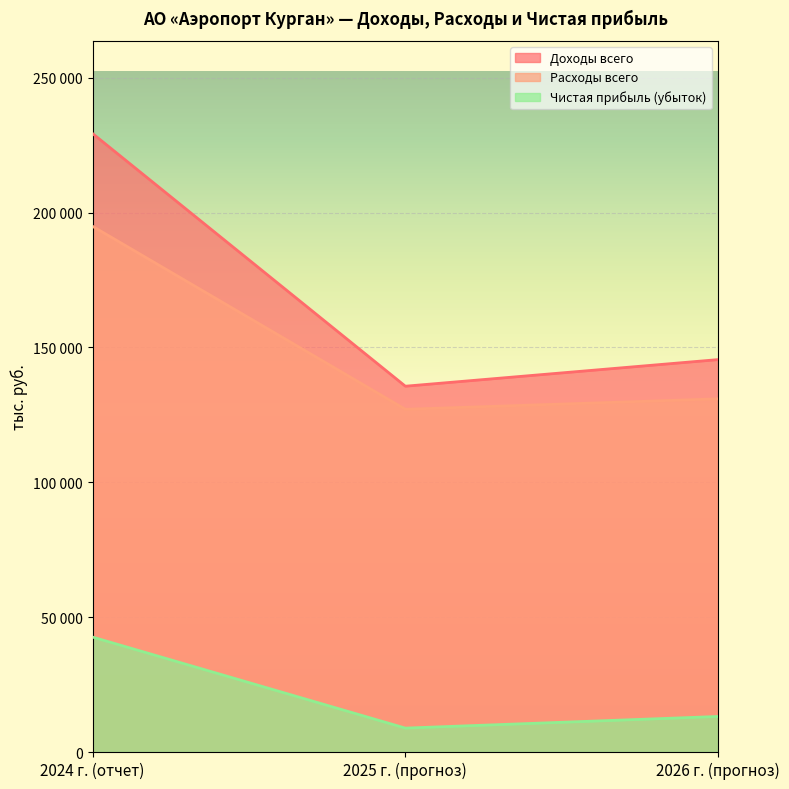

At which category is the sum across all series the highest?

2024 г. (отчет)